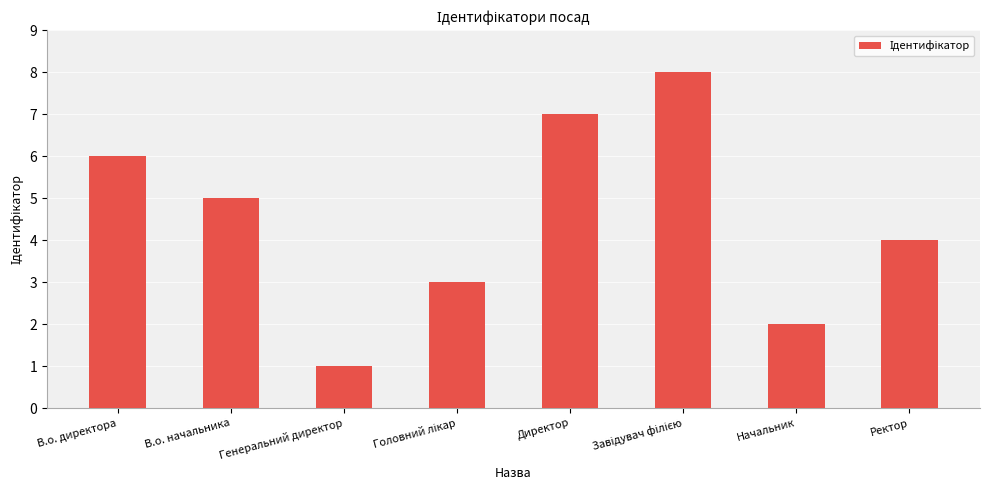

Count the values in the range 3 to 7.

5